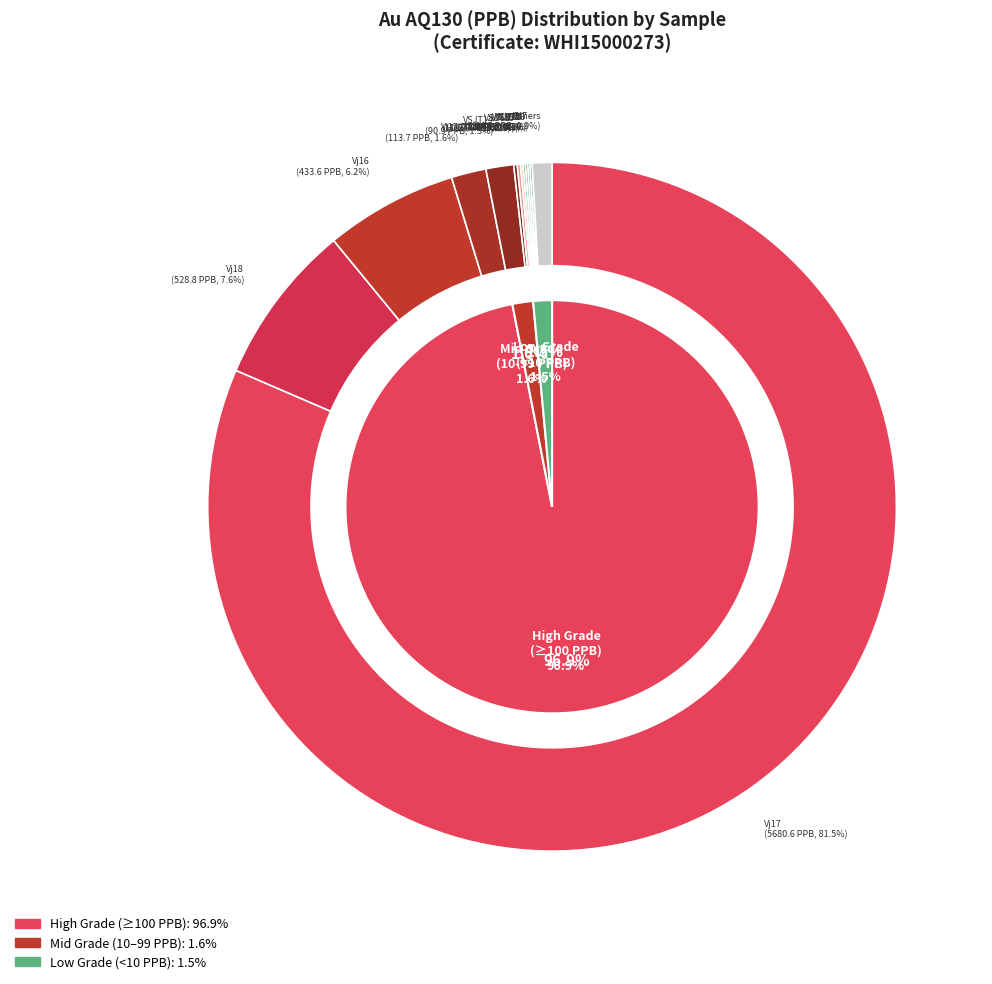

The VJ1 slice represents 14% of the pie. True or false?

False